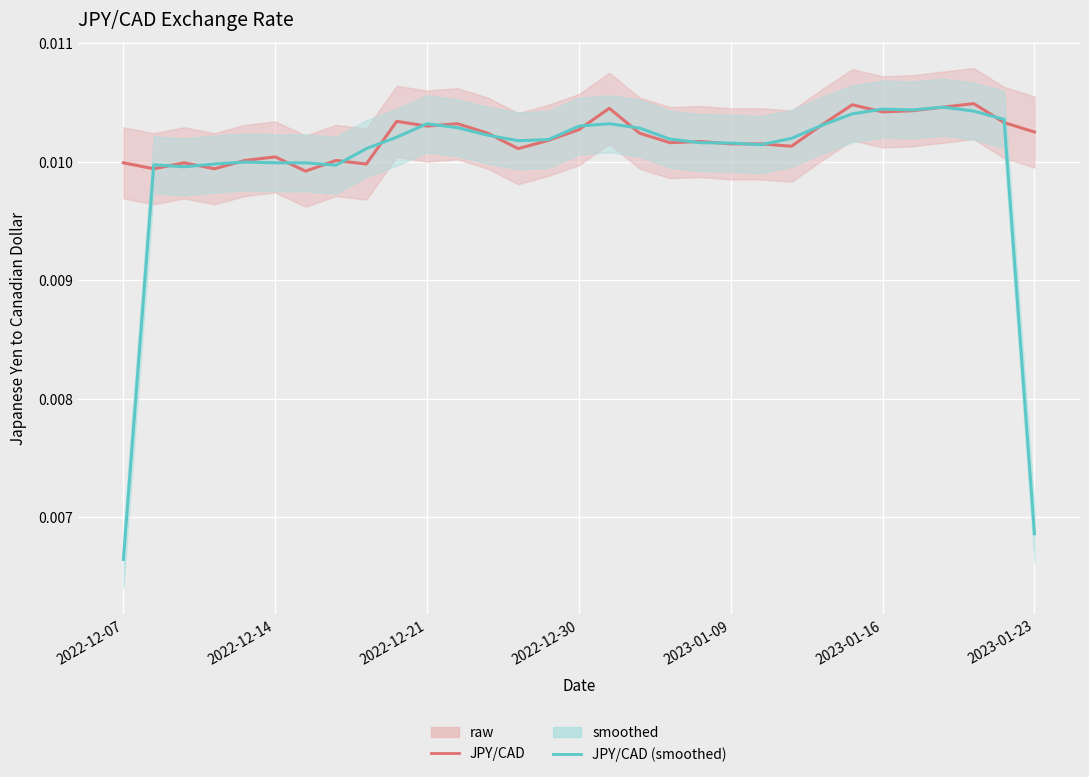

What position from the right is 2022-12-07?

31